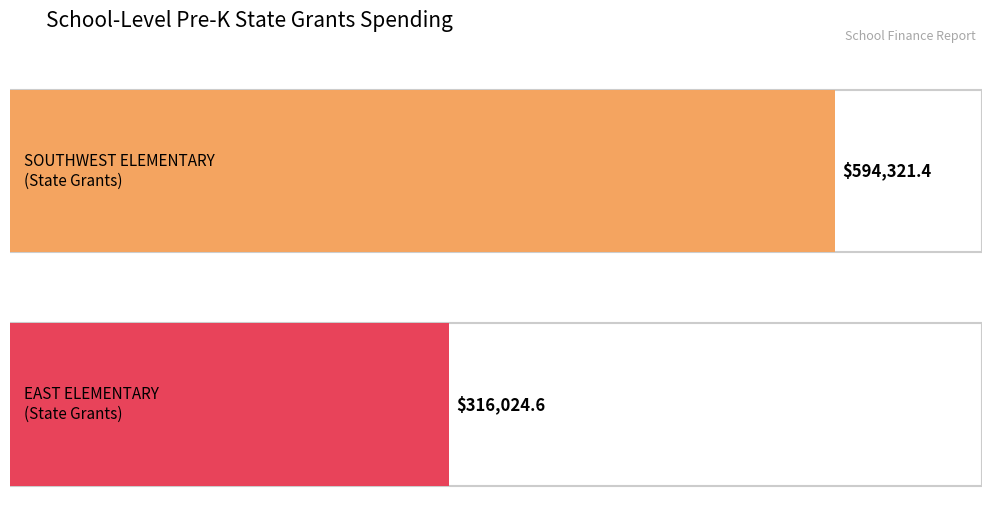

What is the average value of the State Grants series?

455173.0